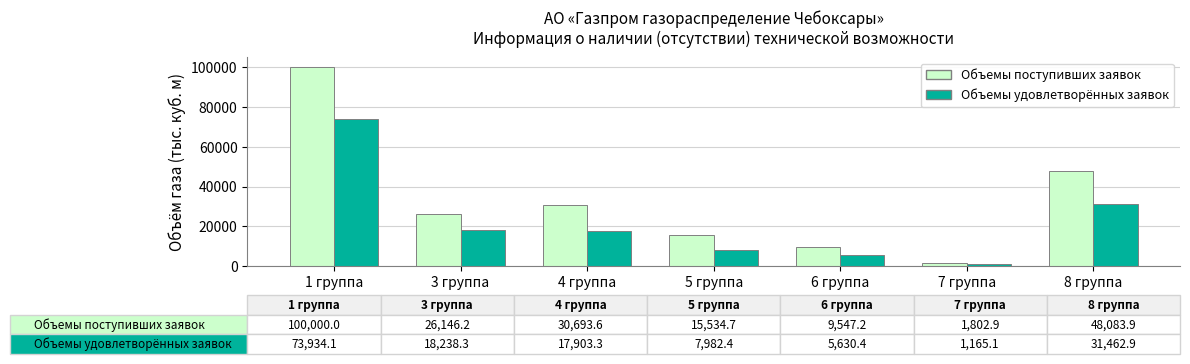

Which series has the widest spread of values?

Объемы поступивших заявок